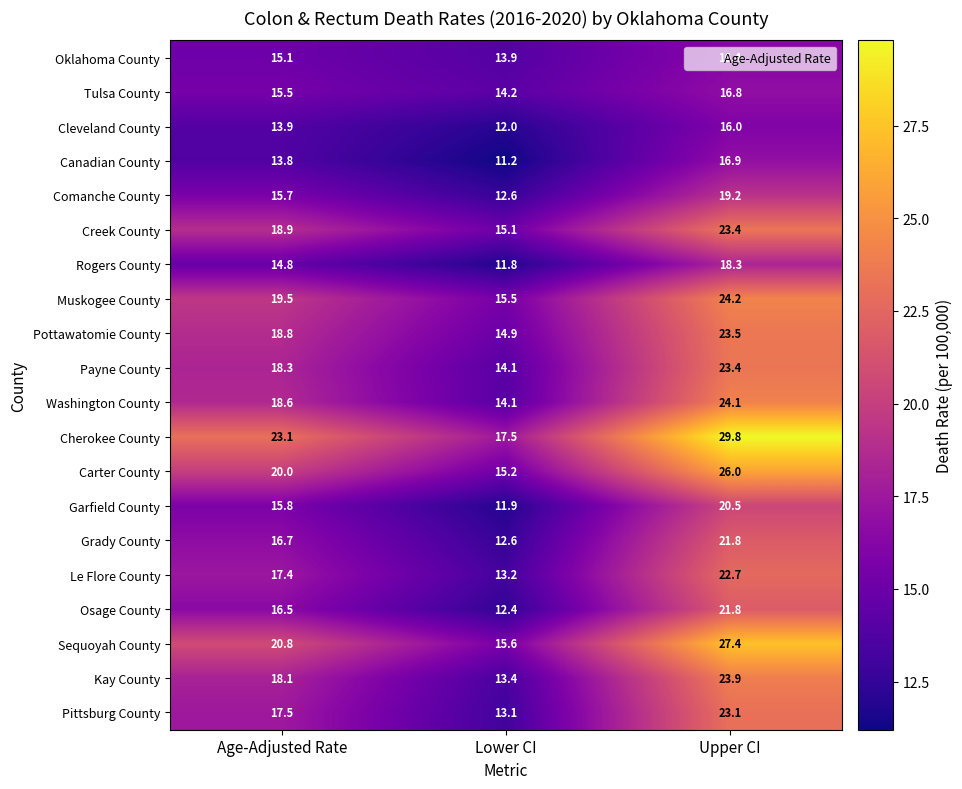

The Payne County series shows 4.5 at Lower CI. True or false?

False